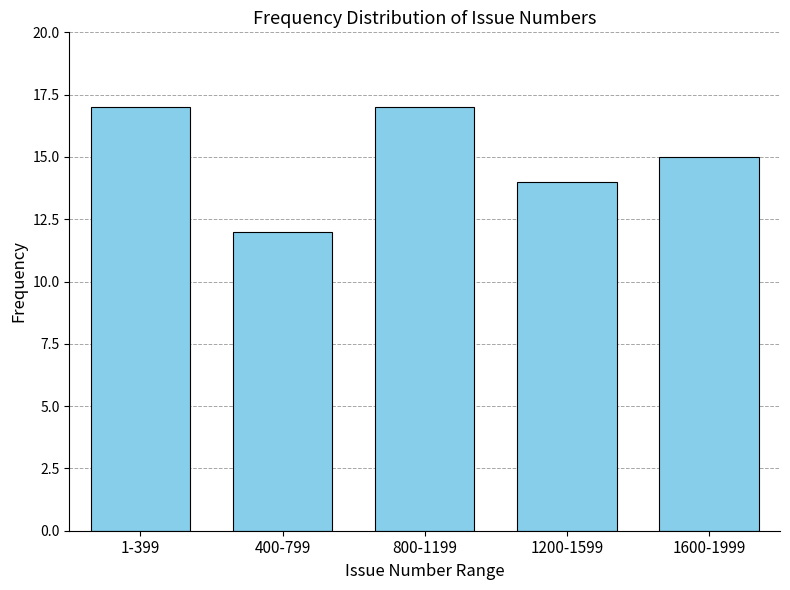

Reading left to right, list all the values displayed in this chart.

17	12	17	14	15